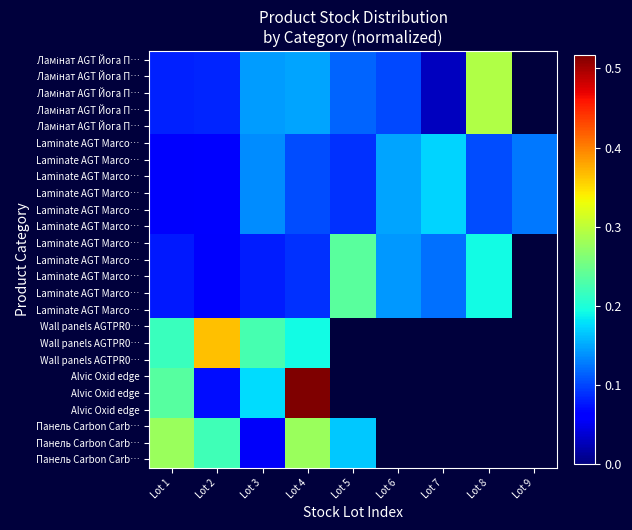

Between Lot 2 and Lot 1, which is larger?

Lot 2